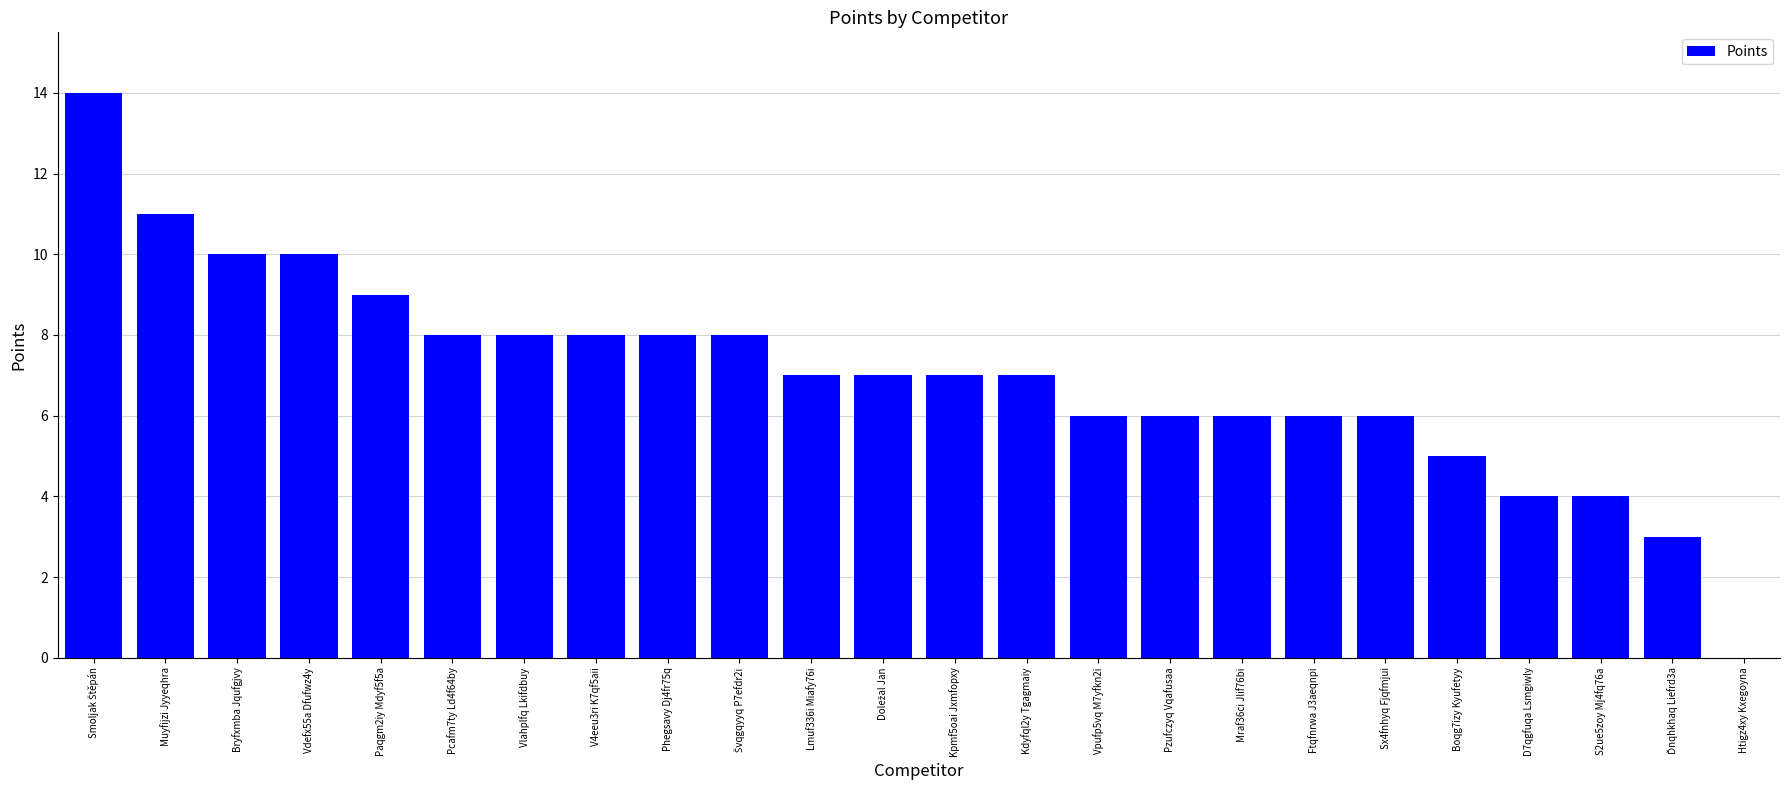

What is the change in value from Bryfxmba Jqufgjvy to Pzufczyq Vqafusaa?

-4